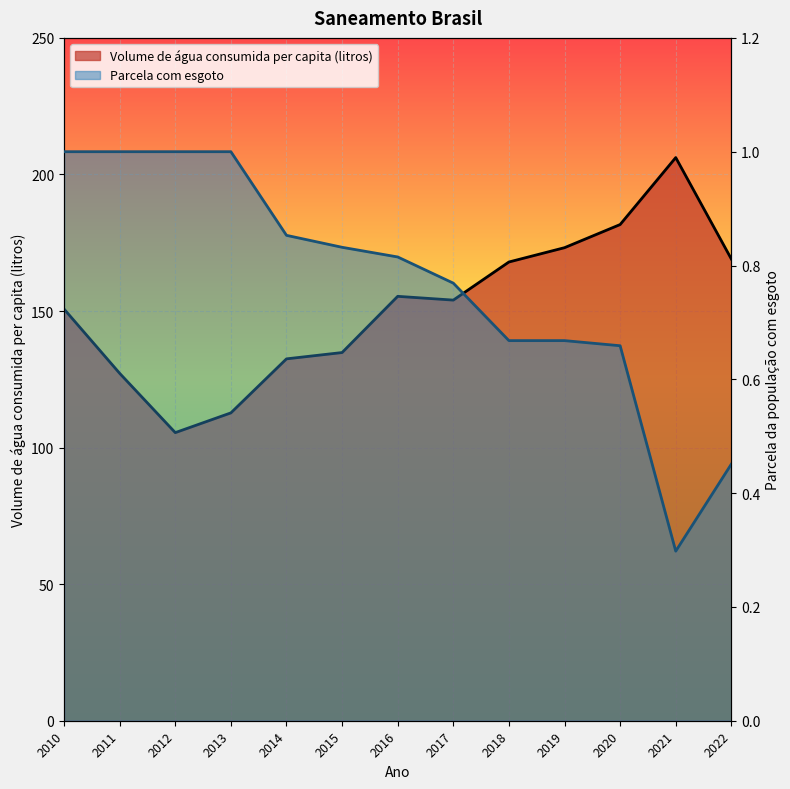

Reading left to right, extract all data points from this chart.

Volume de água consumida per capita (litros): 2010=150.7	2011=127.2	2012=105.5	2013=112.7	2014=132.5	2015=134.8	2016=155.4	2017=154.0	2018=167.9	2019=173.2	2020=181.7	2021=206.2	2022=169.0
Parcela da população total que mora em domicílios com esgoto: 2010=1.0	2011=1.0	2012=1.0	2013=1.0	2014=0.9	2015=0.8	2016=0.8	2017=0.8	2018=0.7	2019=0.7	2020=0.7	2021=0.3	2022=0.5